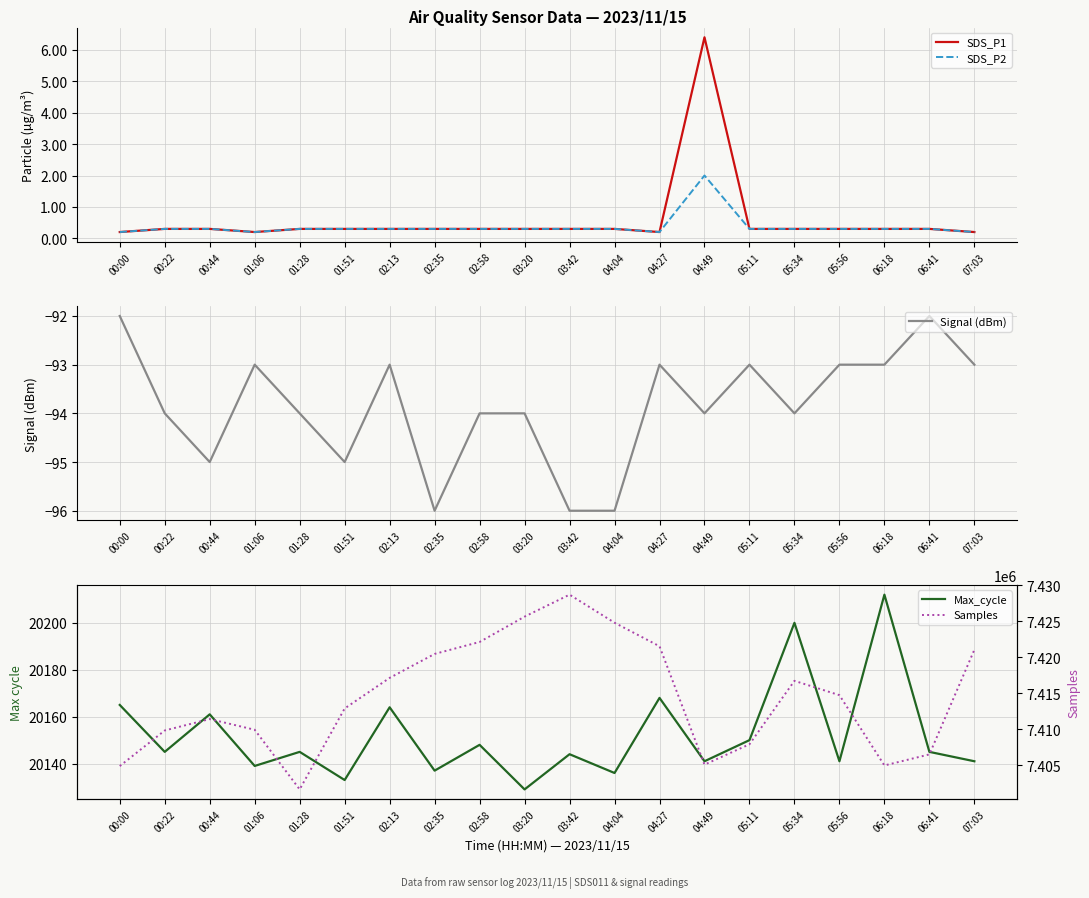

Reading left to right, what are all the values shown in this chart?

SDS_P1: 0.2	0.3	0.3	0.2	0.3	0.3	0.3	0.3	0.3	0.3	0.3	0.3	0.2	6.4	0.3	0.3	0.3	0.3	0.3	0.2
SDS_P2: 0.2	0.3	0.3	0.2	0.3	0.3	0.3	0.3	0.3	0.3	0.3	0.3	0.2	2.0	0.3	0.3	0.3	0.3	0.3	0.2
Signal (dBm): -92.0	-94.0	-95.0	-93.0	-94.0	-95.0	-93.0	-96.0	-94.0	-94.0	-96.0	-96.0	-93.0	-94.0	-93.0	-94.0	-93.0	-93.0	-92.0	-93.0
Max_cycle: 20165.0	20145.0	20161.0	20139.0	20145.0	20133.0	20164.0	20137.0	20148.0	20129.0	20144.0	20136.0	20168.0	20141.0	20150.0	20200.0	20141.0	20212.0	20145.0	20141.0
Samples: 7404885.0	7409826.0	7411413.0	7409925.0	7401648.0	7412882.0	7417125.0	7420452.0	7422111.0	7425628.0	7428678.0	7424785.0	7421516.0	7405089.0	7407912.0	7416718.0	7414729.0	7404973.0	7406506.0	7421031.0